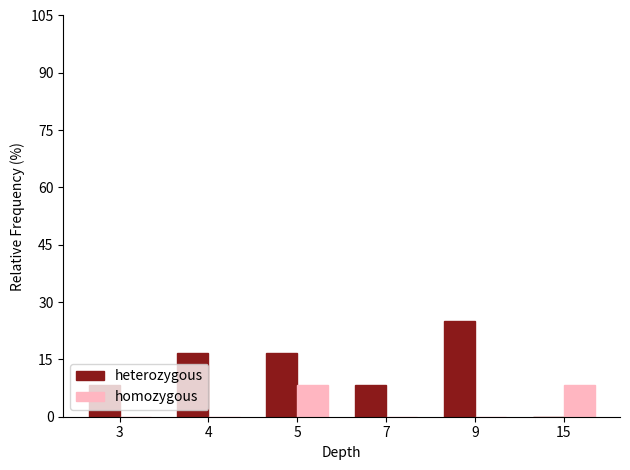

Are the bars grouped side by side (vs. stacked)?

Yes